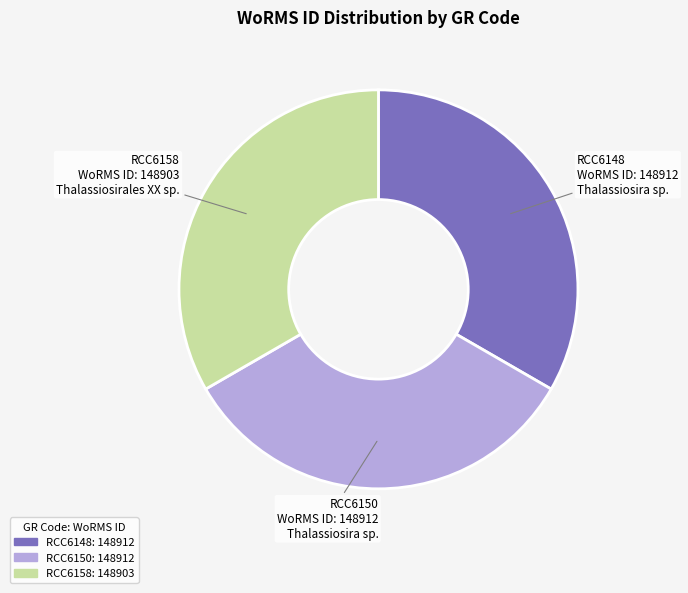

Combined, do RCC6148 and RCC6158 account for over 50%?

Yes